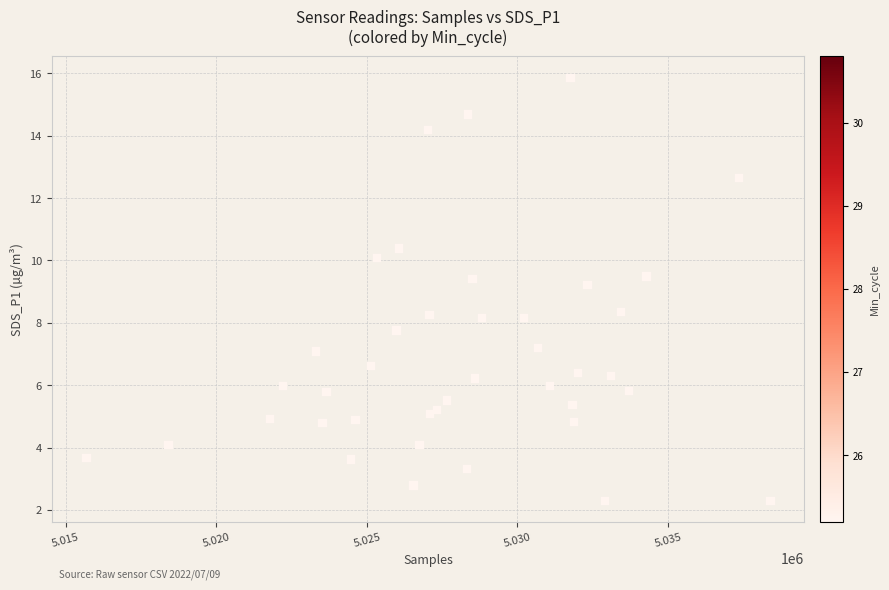

What Y value in the scatter plot is closest to 9?

9.2